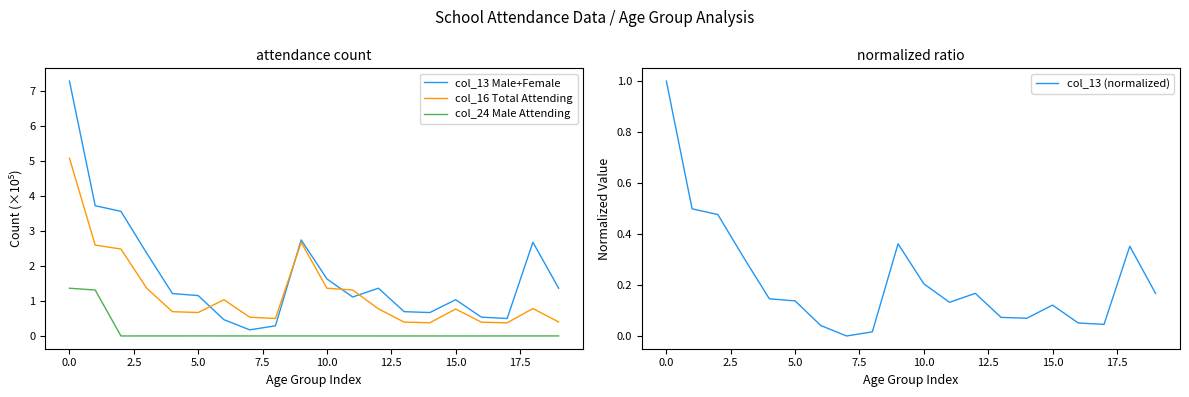

Which series changed the most between 13 and 16?

col_13 Male+Female